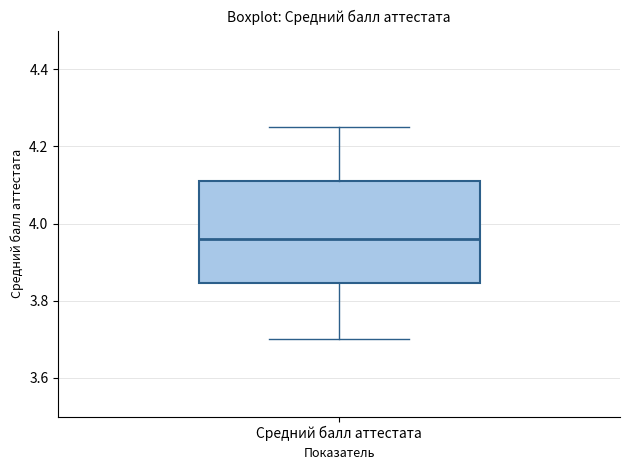

Where does the median line of the box for Средний балл аттестата sit on the y-axis? The values are not printed on the chart, so give them approximately, as read against the axis.

3.96